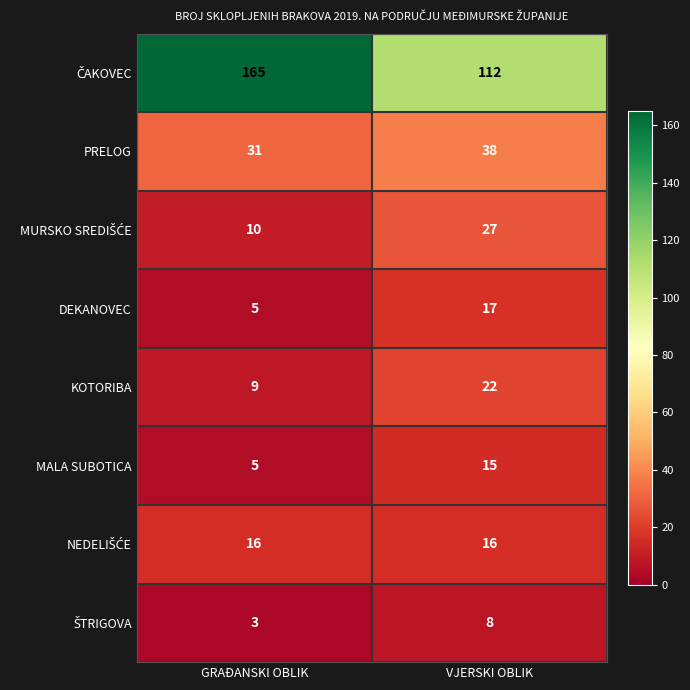

At which label is DEKANOVEC closest to 11?

GRAĐANSKI OBLIK